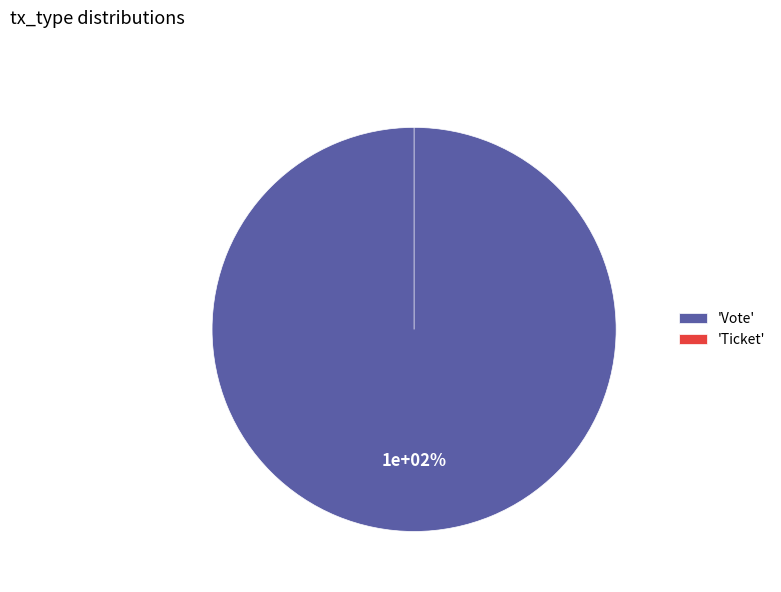

To the nearest percent, what percentage of the pie is Vote?

100%